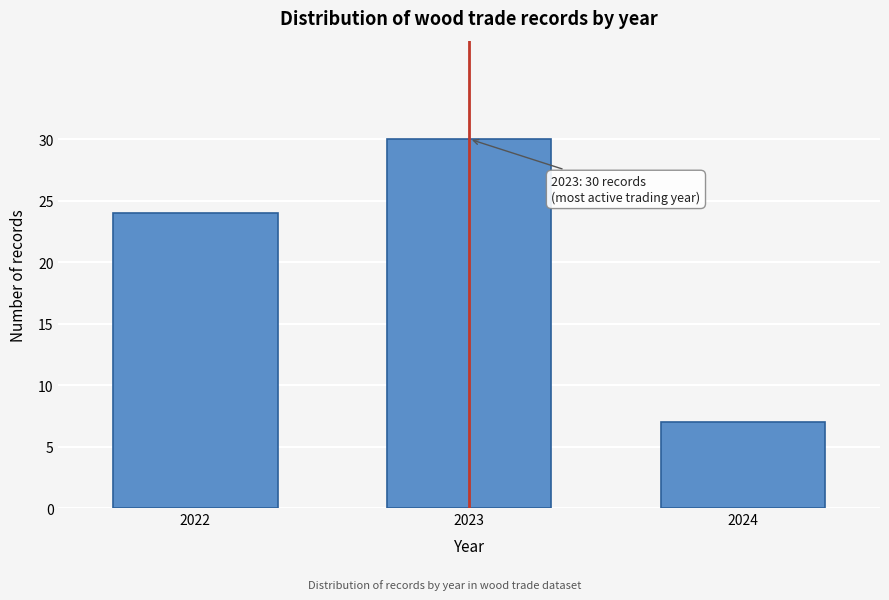

Reading left to right, extract all data points from this chart.

24	30	7